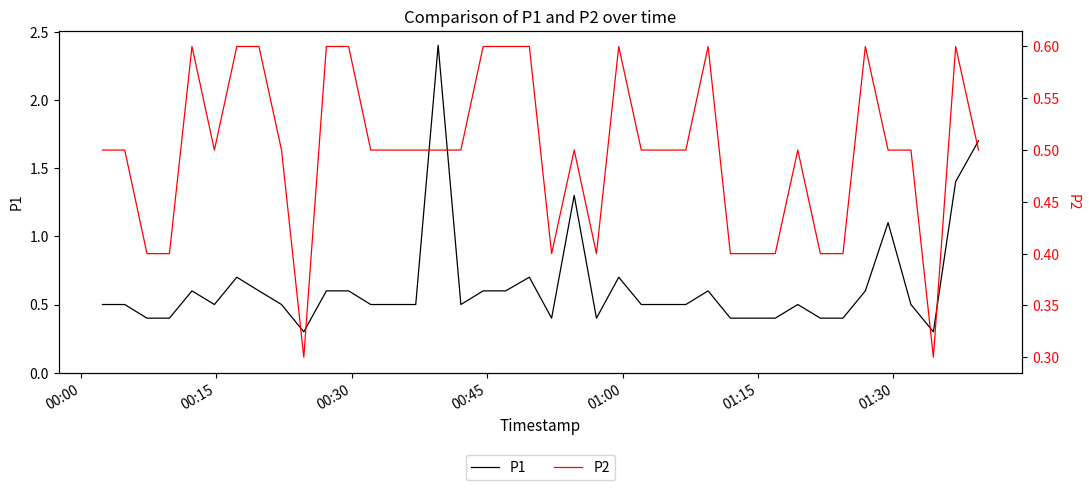

What is the difference between the maximum and minimum values in the P2 series?

0.3